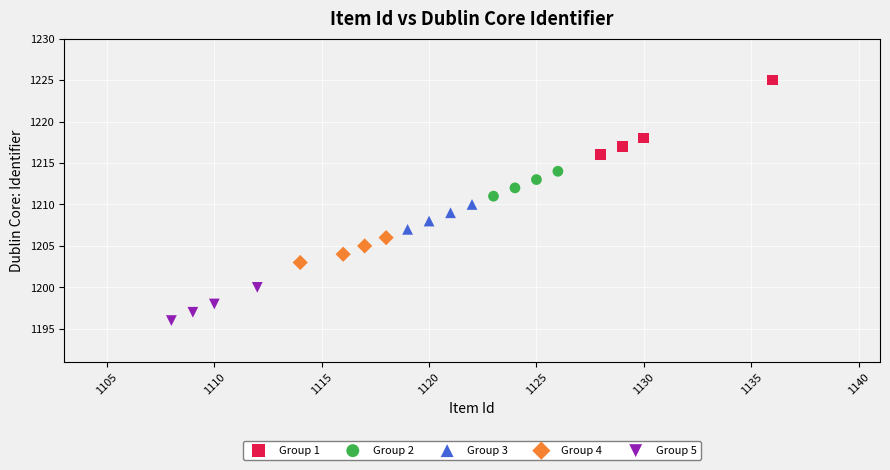

Which series contains the highest Y value?

Group 1